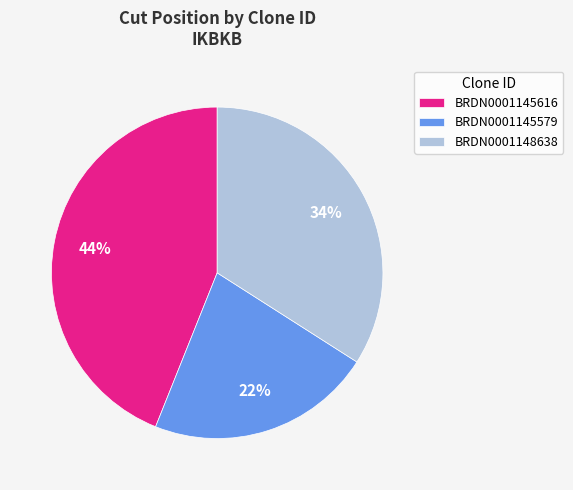

Rank the categories by value from lowest to highest.

BRDN0001145579, BRDN0001148638, BRDN0001145616